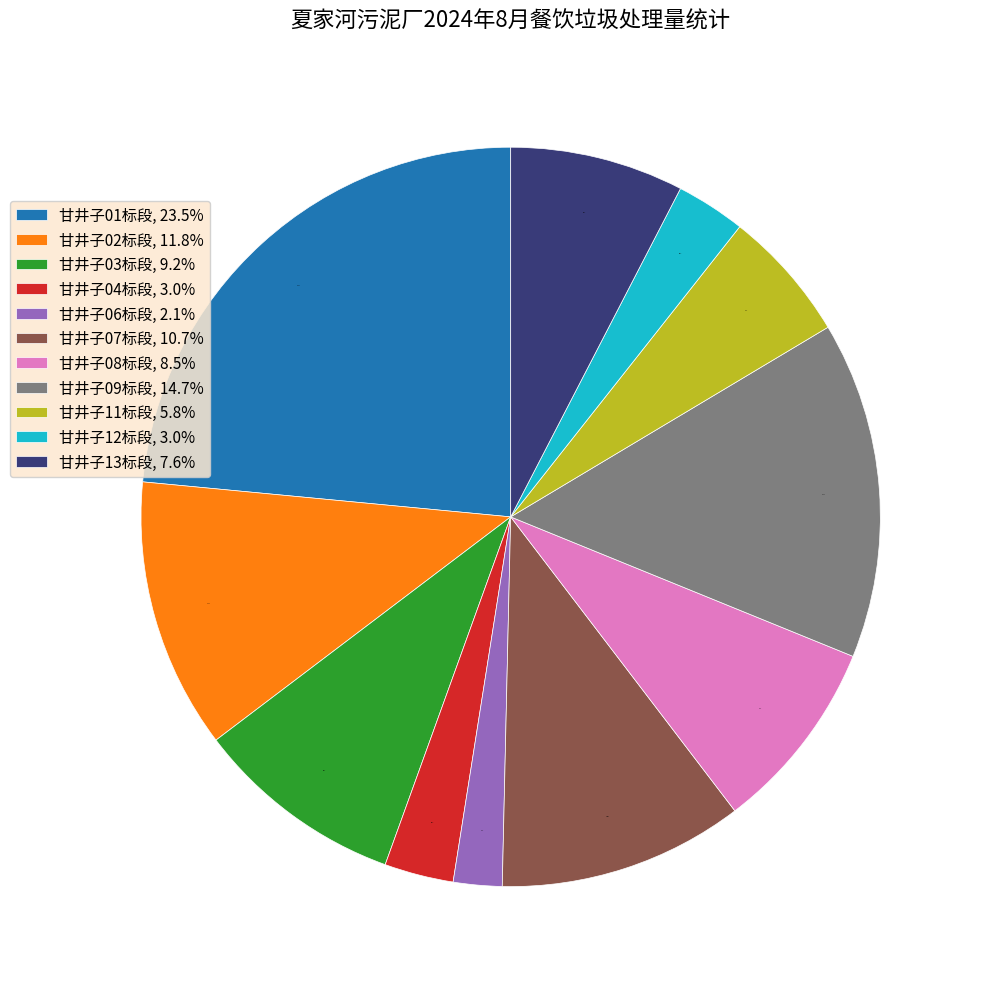

True or false: 甘井子07标段 accounts for 11% of the total.

True